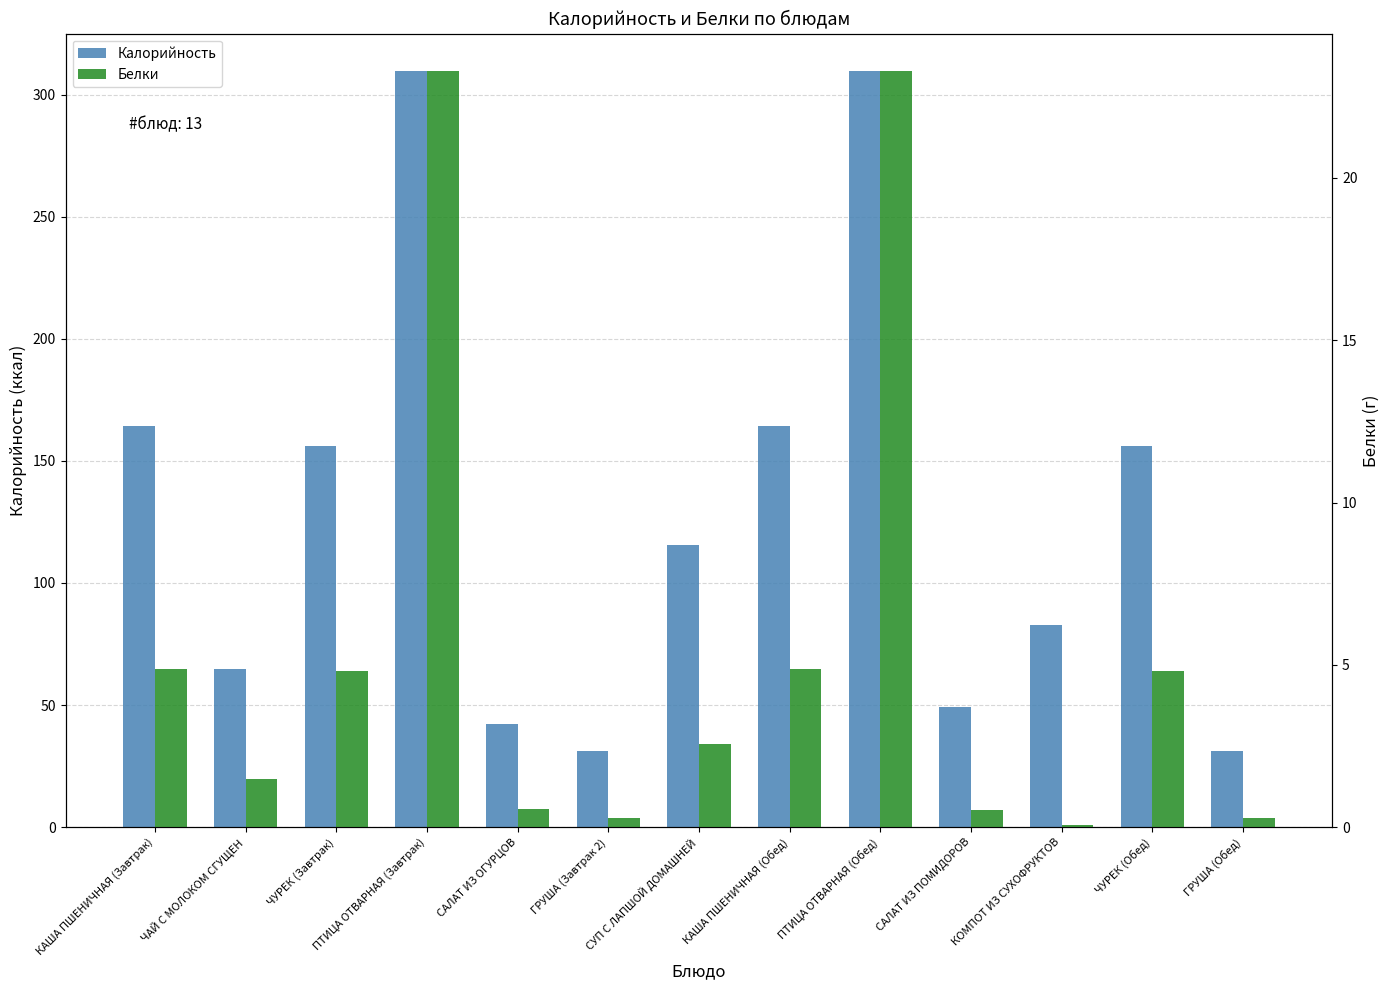

What is the label of the 7th bar from the left?

СУП С ЛАПШОЙ ДОМАШНЕЙ